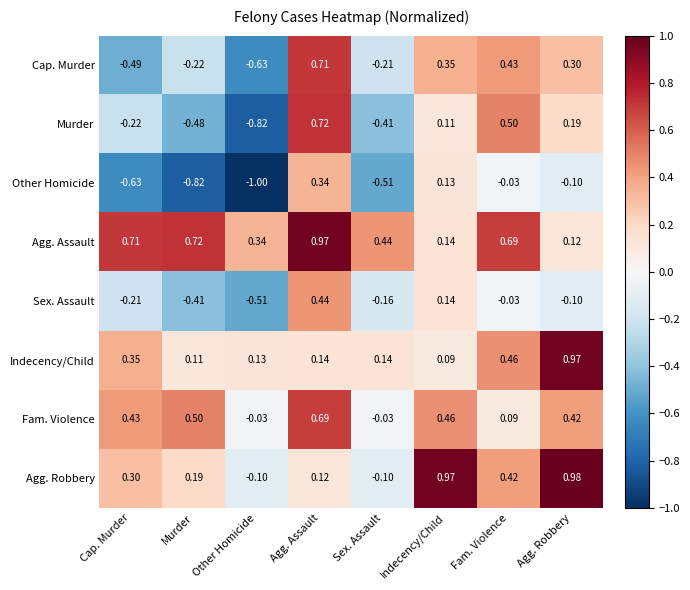

Between Cap. Murder and Agg. Robbery, which series saw the biggest shift?

Cap. Murder